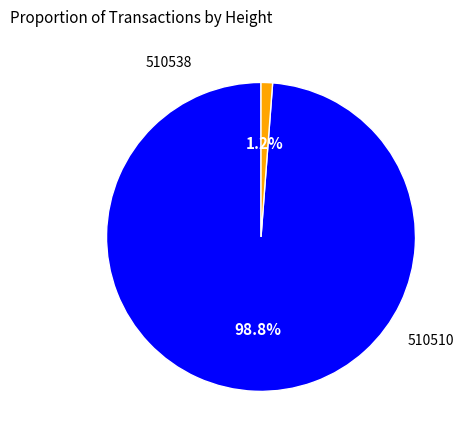

Does any single category account for the majority?

Yes